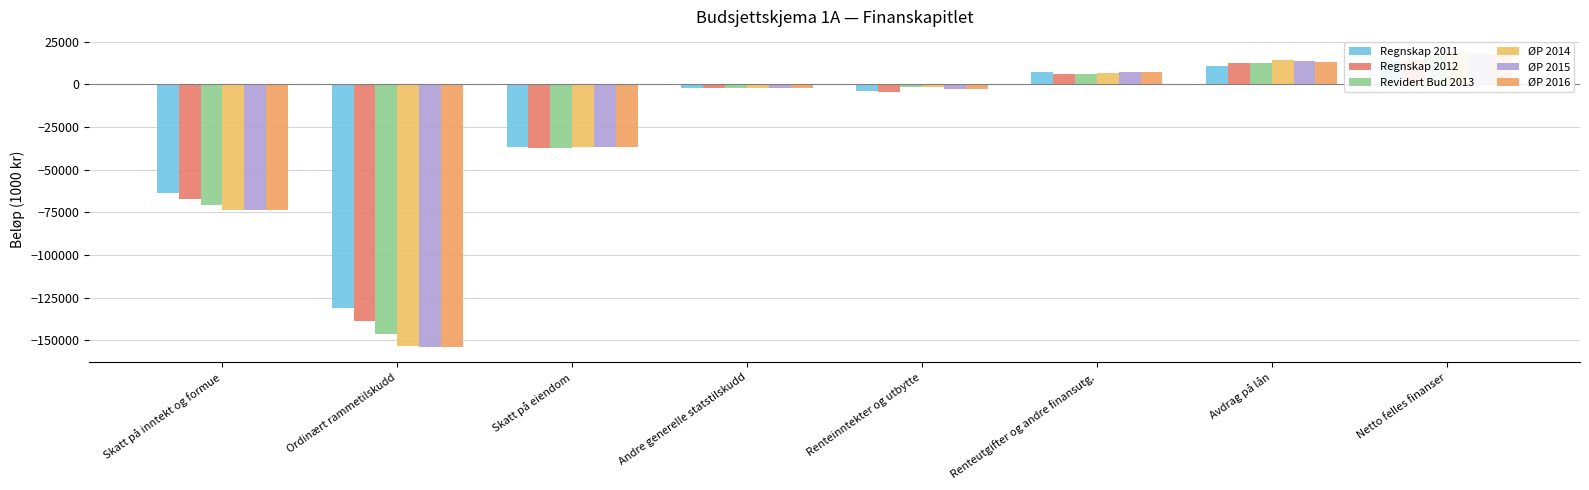

Reading right to left, extract all data points from this chart.

Regnskap 2011: 13621	10633	7117	-4129	-2318	-37020	-131248	-63896
Regnskap 2012: 14085	12393	6082	-4390	-2088	-37304	-138457	-67299
Revidert Bud 2013: 16461	12500	5811	-1850	-2200	-37148	-146534	-70553
ØP 2014: 19050	14100	6800	-1850	-2200	-37072	-153491	-73532
ØP 2015: 17850	13500	7200	-2850	-2265	-37072	-154228	-73532
ØP 2016: 17550	13200	7200	-2850	-2280	-37072	-154228	-73532